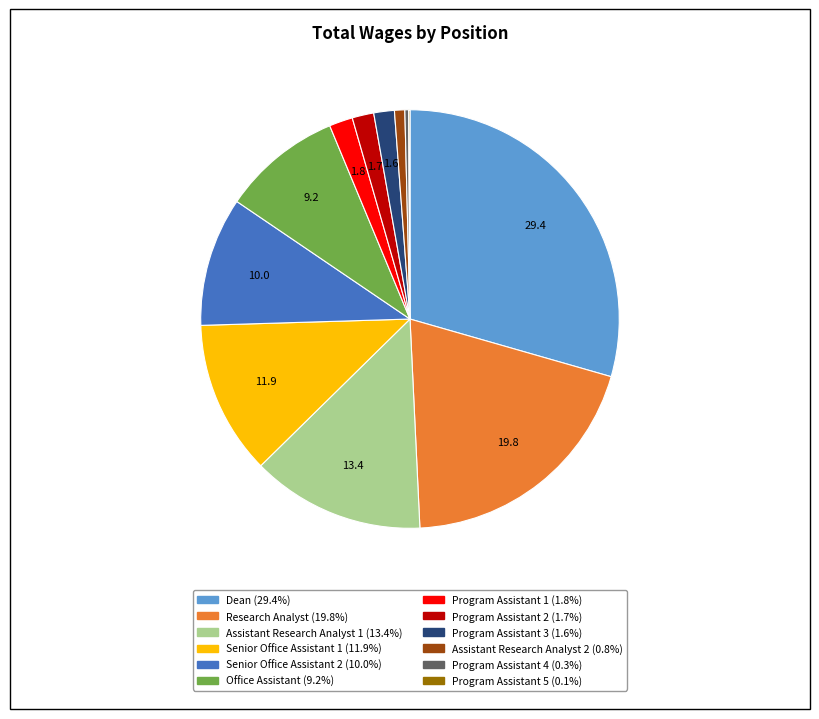

Is there a majority slice in this chart?

No